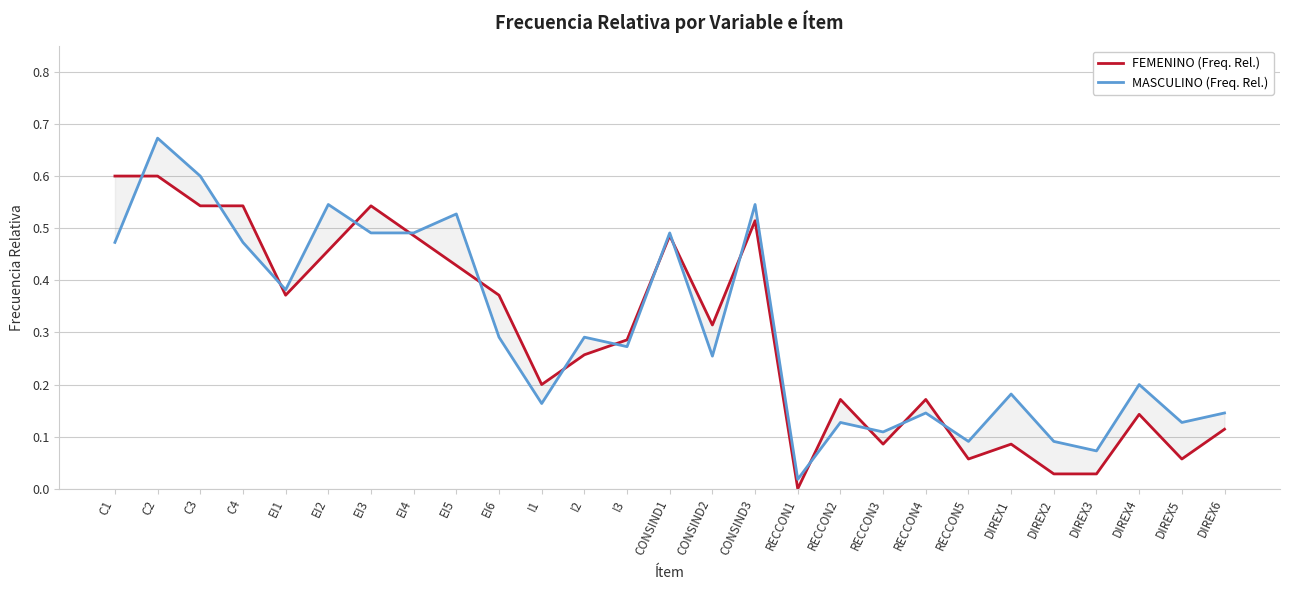

Which series ends up on top after the final intersection of FEMENINO (Freq. Rel.) and MASCULINO (Freq. Rel.)?

MASCULINO (Freq. Rel.)